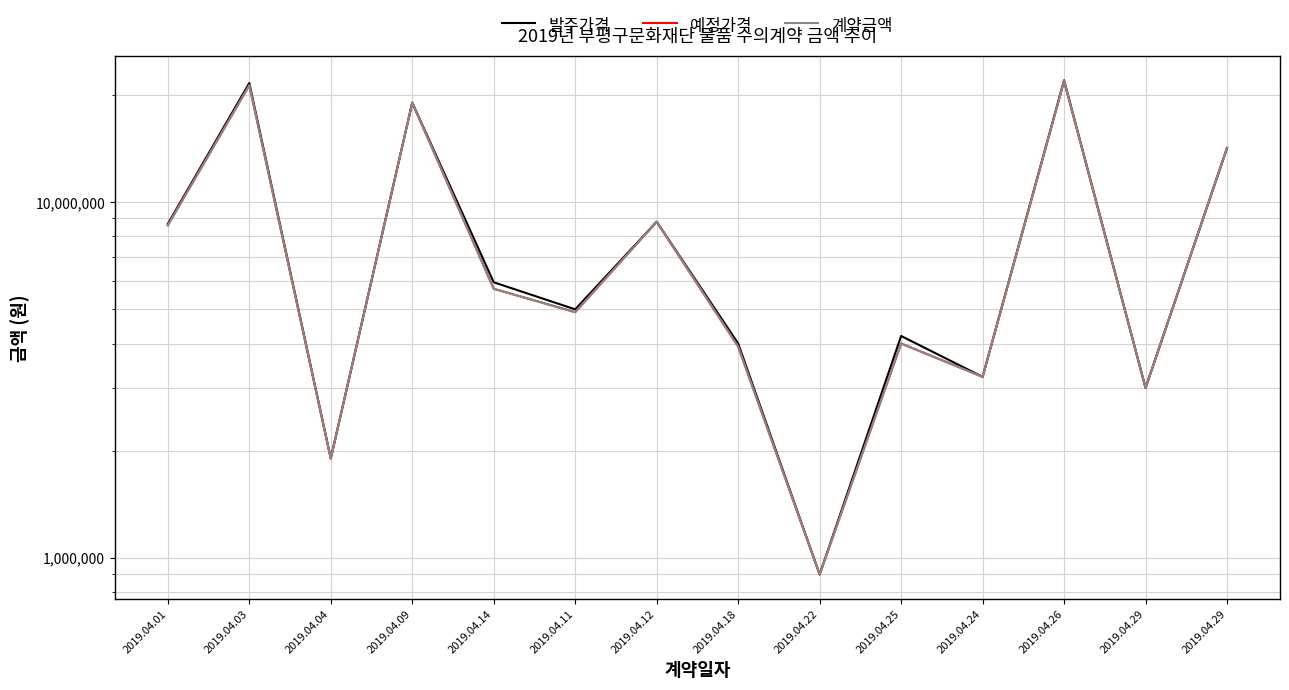

Reading right to left, extract all data points from this chart.

발주가격: 2019.04.29=14190000	2019.04.29=3000000	2019.04.26=22000000	2019.04.24=3223000	2019.04.25=4200000	2019.04.22=896500	2019.04.18=4000000	2019.04.12=8800000	2019.04.11=4990700	2019.04.14=5945500	2019.04.09=19030000	2019.04.04=1900000	2019.04.03=21613000	2019.04.01=8680000
예정가격: 2019.04.29=14190000	2019.04.29=3000000	2019.04.26=21900000	2019.04.24=3223000	2019.04.25=4000000	2019.04.22=896500	2019.04.18=3920000	2019.04.12=8800000	2019.04.11=4900000	2019.04.14=5700000	2019.04.09=19030000	2019.04.04=1900000	2019.04.03=21300000	2019.04.01=8600000
계약금액: 2019.04.29=14190000	2019.04.29=3000000	2019.04.26=21900000	2019.04.24=3223000	2019.04.25=4000000	2019.04.22=896500	2019.04.18=3920000	2019.04.12=8800000	2019.04.11=4900000	2019.04.14=5700000	2019.04.09=19030000	2019.04.04=1900000	2019.04.03=21300000	2019.04.01=8600000